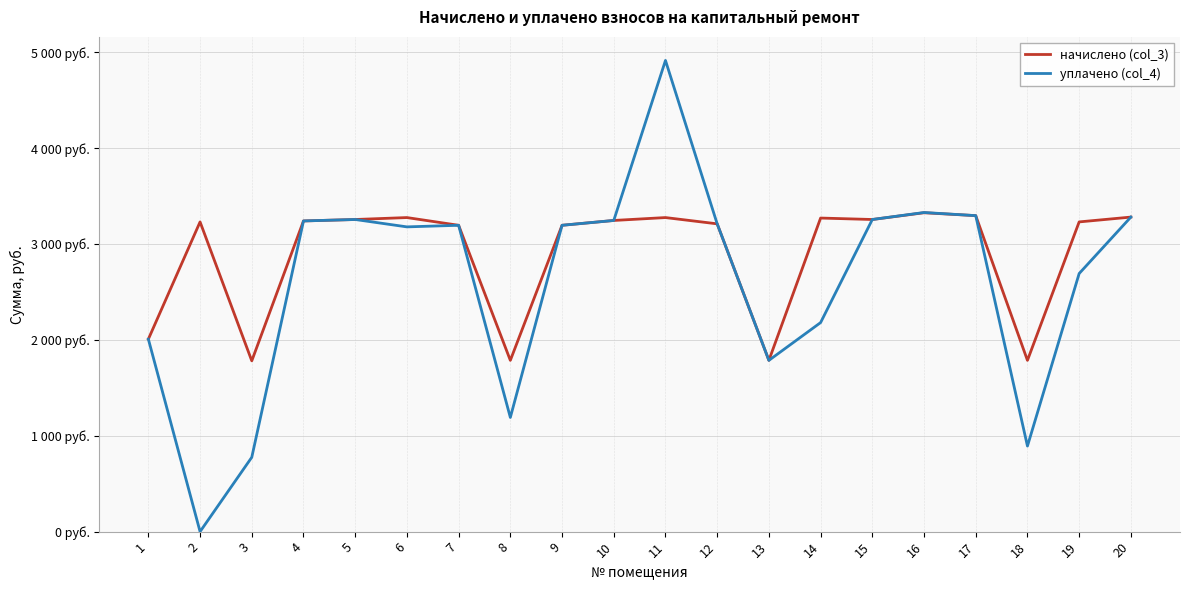

True or false: уплачено (col_4) and начислено (col_3) intersect in this chart.

False